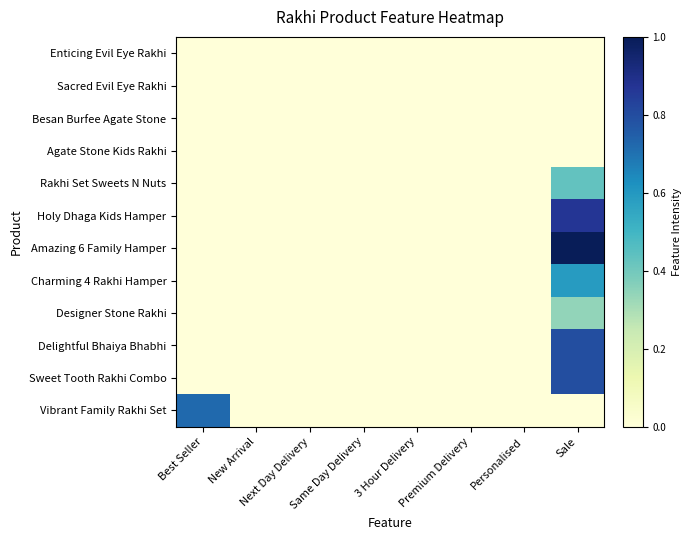

Which category has the highest value across all series?

Sale